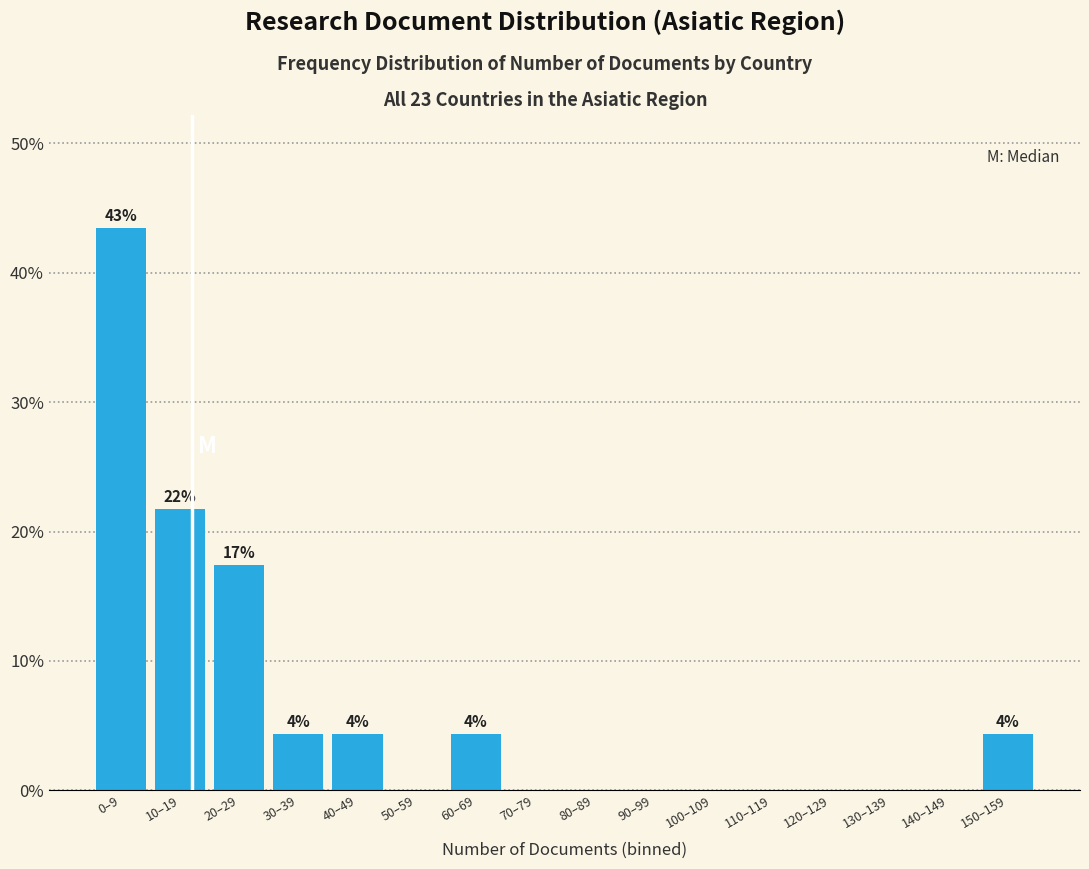

Reading left to right, transcribe all the data shown in this chart.

0–9=43.5	10–19=21.7	20–29=17.4	30–39=4.3	40–49=4.3	50–59=0.0	60–69=4.3	70–79=0.0	80–89=0.0	90–99=0.0	100–109=0.0	110–119=0.0	120–129=0.0	130–139=0.0	140–149=0.0	150–159=4.3